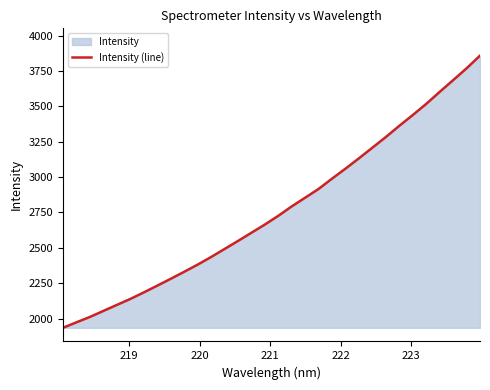

What is the difference between the maximum and minimum values?

1922.5